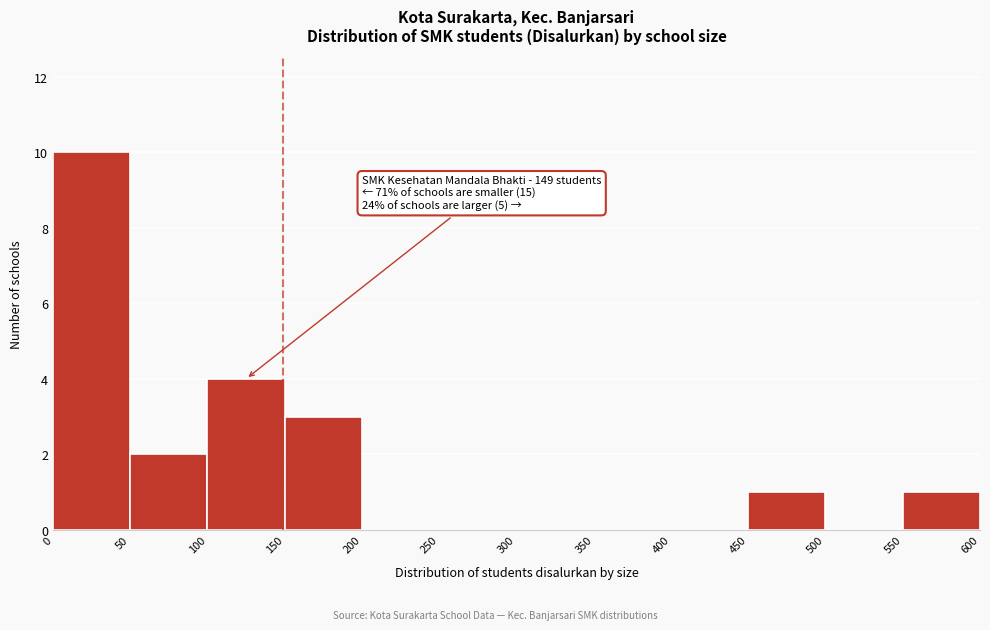

Over which range of the x-axis is the bar tallest?

0 to 50